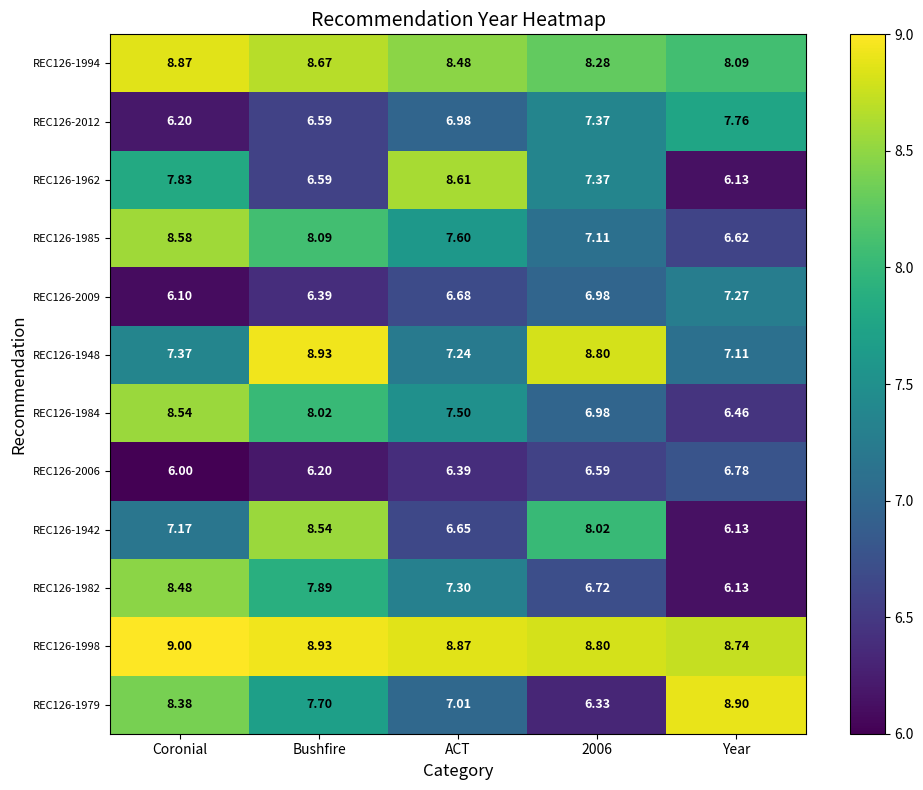

At which category is the sum across all series the highest?

Bushfire